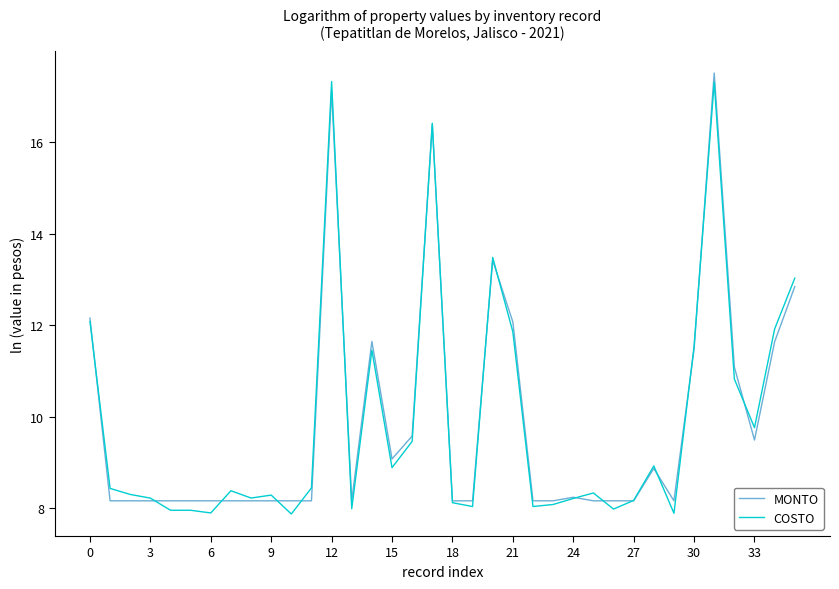

Which series has the largest range (max minus min)?

COSTO